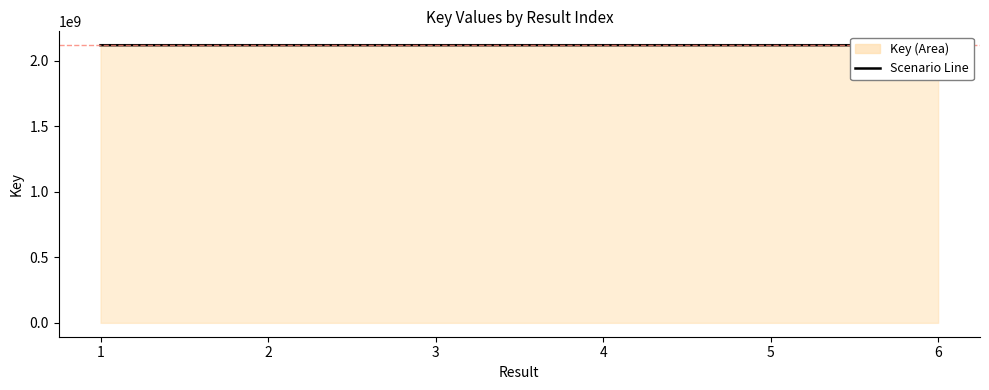

The value at 4 is 1207805527. True or false?

False